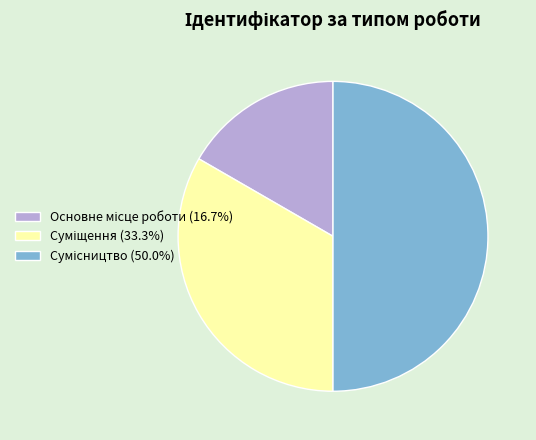

Is it true that Основне місце роботи is 17% of the pie?

True